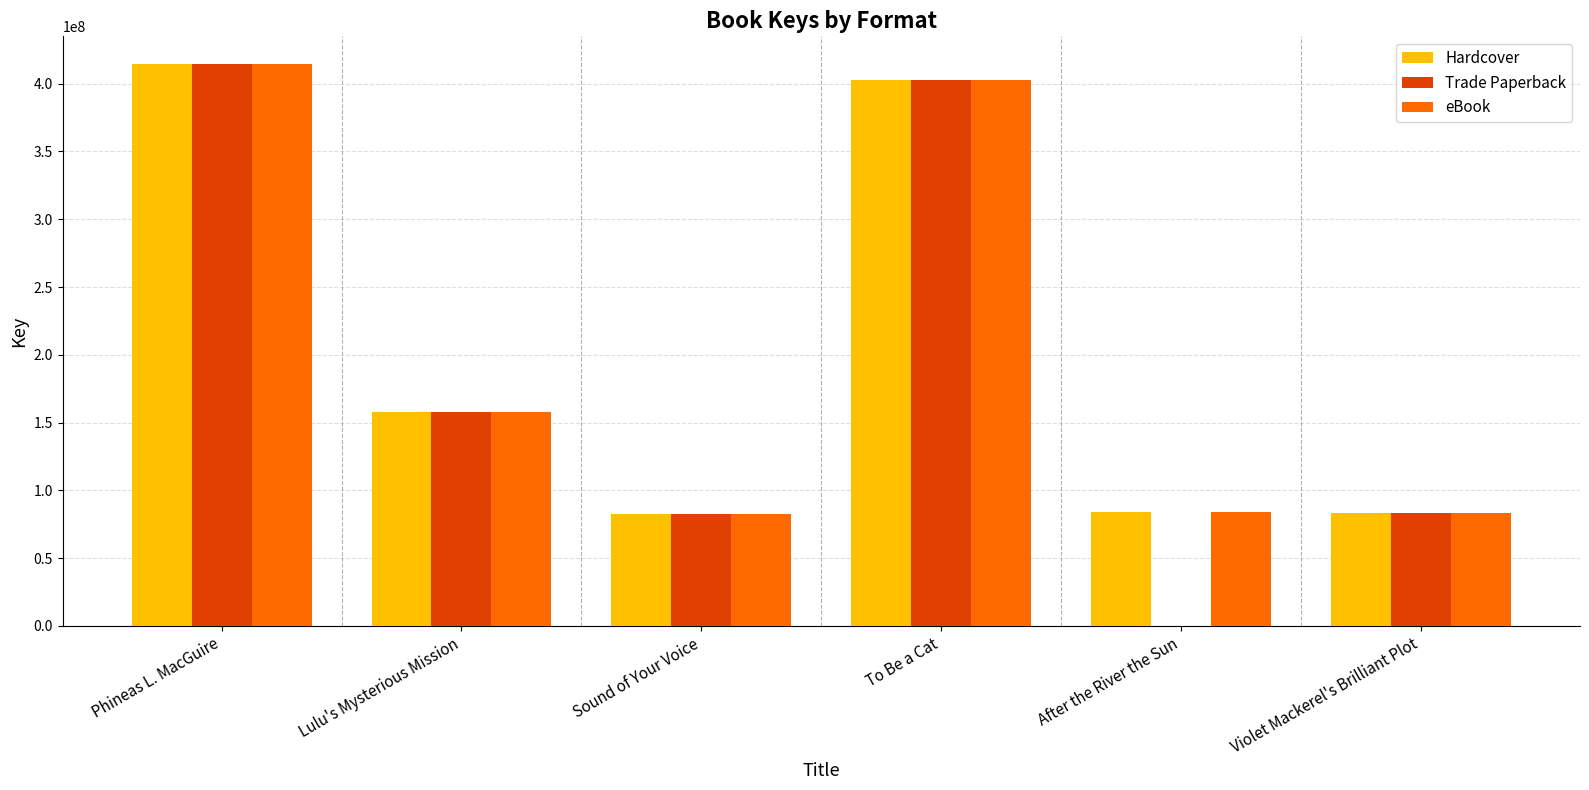

What is the average value of the eBook series?

204098434